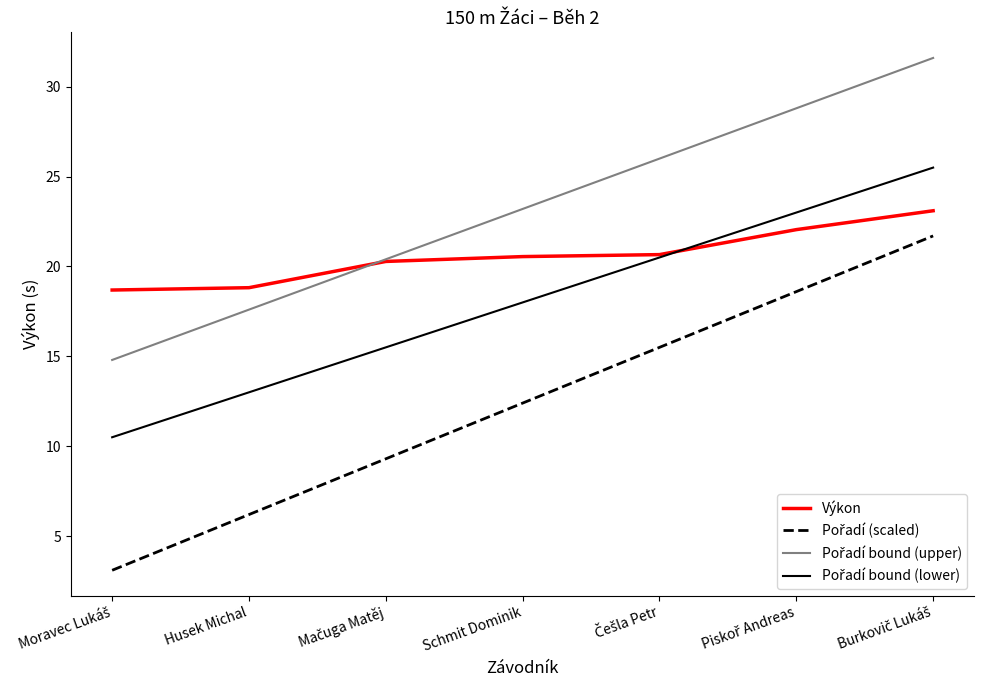

What position from the right is Husek Michal?

6